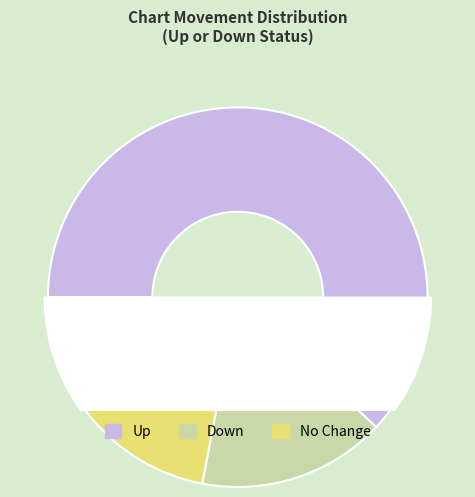

Does down account for over 50% of the chart?

No